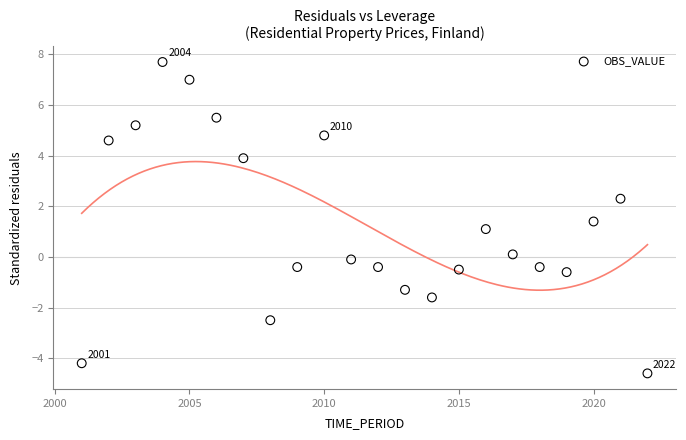

What is the range of Y values (max minus min)?

12.3